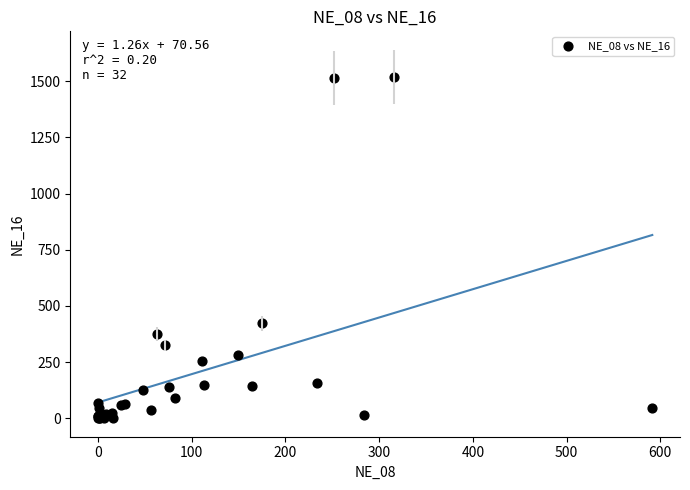

What Y value in the scatter plot is closest to 759?

422.9